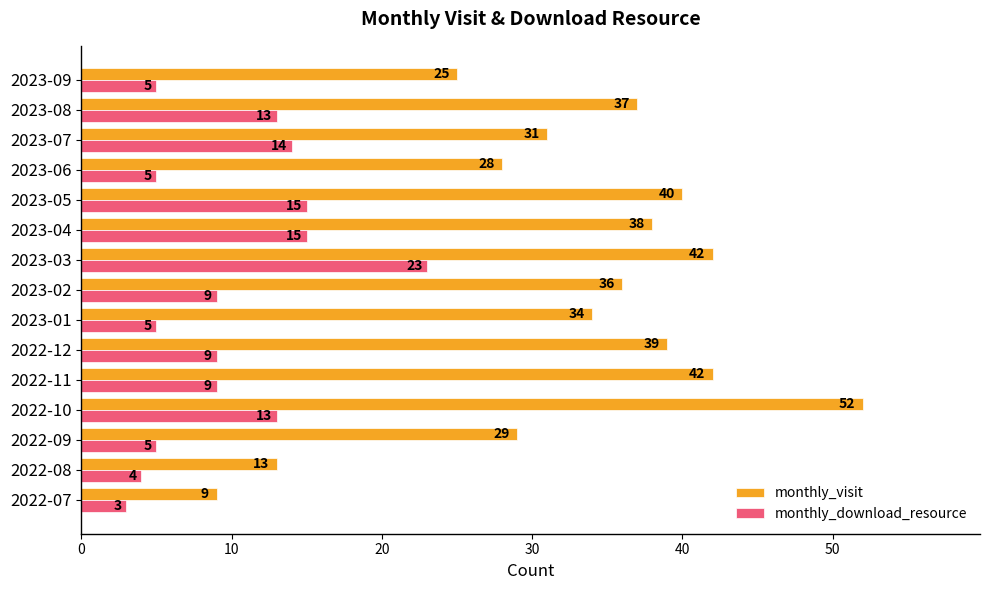

Is it true that monthly_download_resource equals 6 at 2022-08?

False